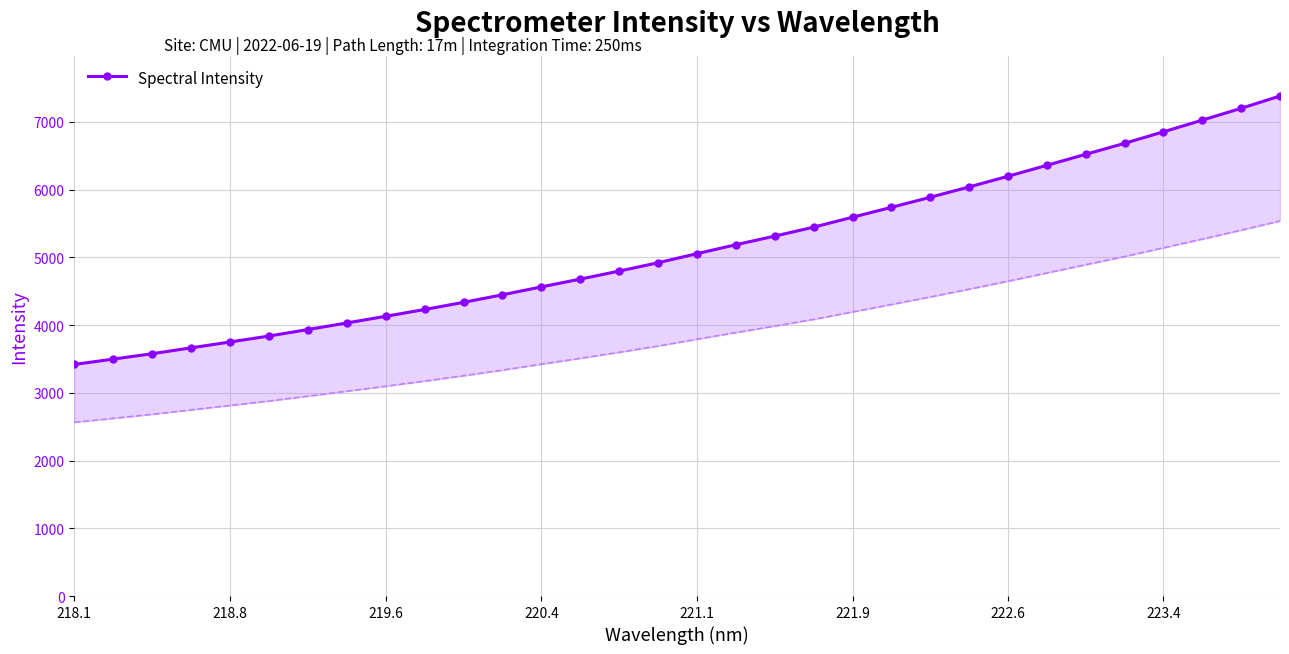

True or false: the data shows 3678.0 at 221.9.

False